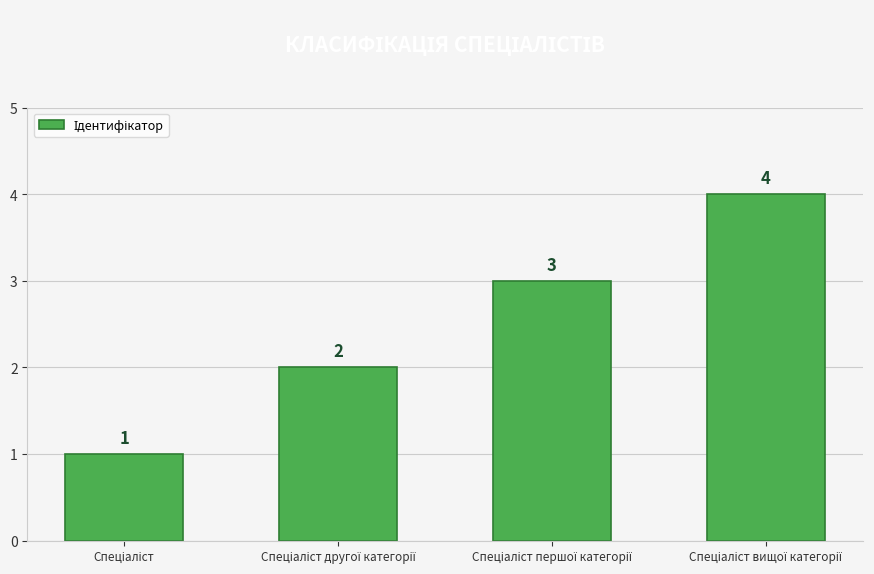

What is the minimum value shown in the chart?

1